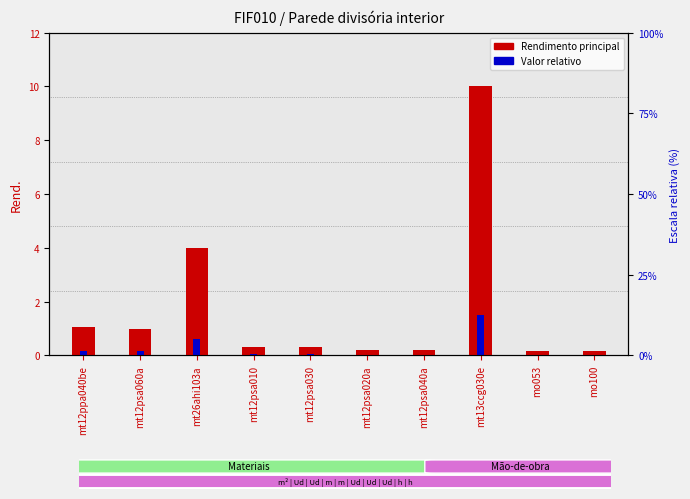

Rank the series at mt12psa060a from highest to lowest value.

Rendimento principal, Valor relativo